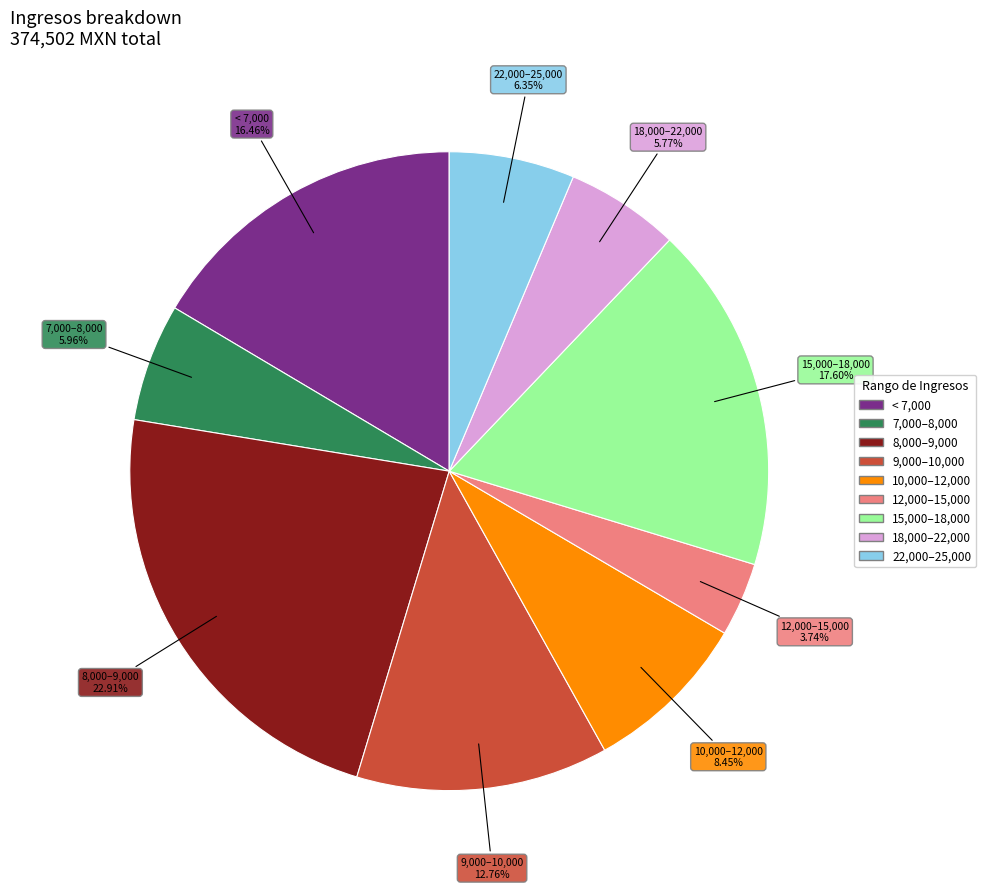

Does any single category account for the majority?

No